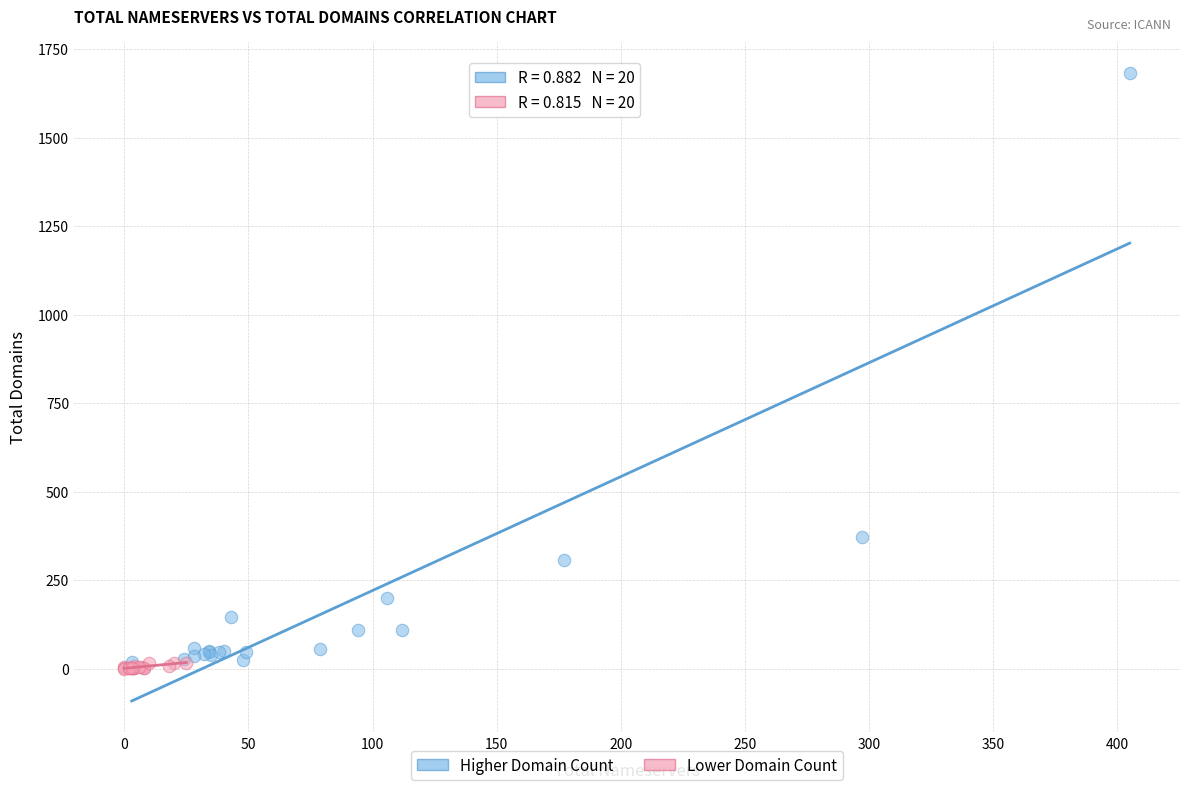

What are all the series names shown in the legend?

Higher Domain Count, Lower Domain Count